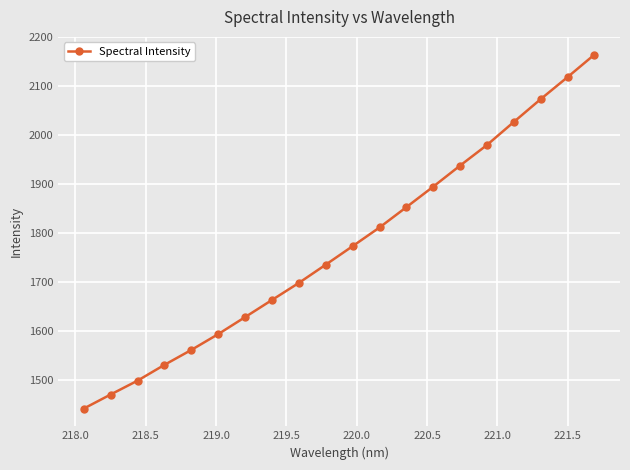

Reading left to right, transcribe all the data shown in this chart.

1442.1	1470.9	1499.1	1531.3	1561.7	1594.0	1628.7	1663.6	1698.4	1735.6	1773.4	1811.5	1852.9	1894.8	1937.7	1979.7	2026.7	2073.3	2118.2	2164.0